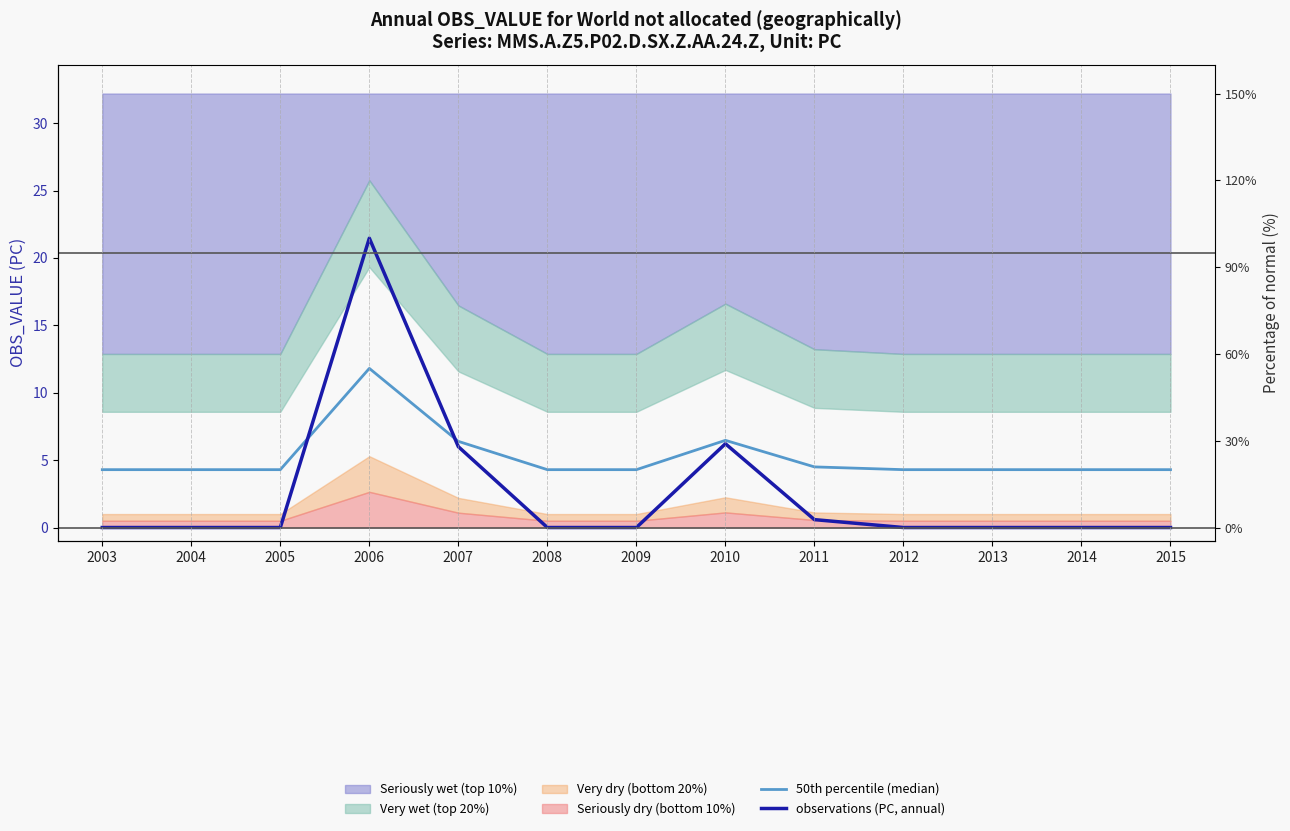

What is the difference between the highest and lowest values at 2011?

3.9